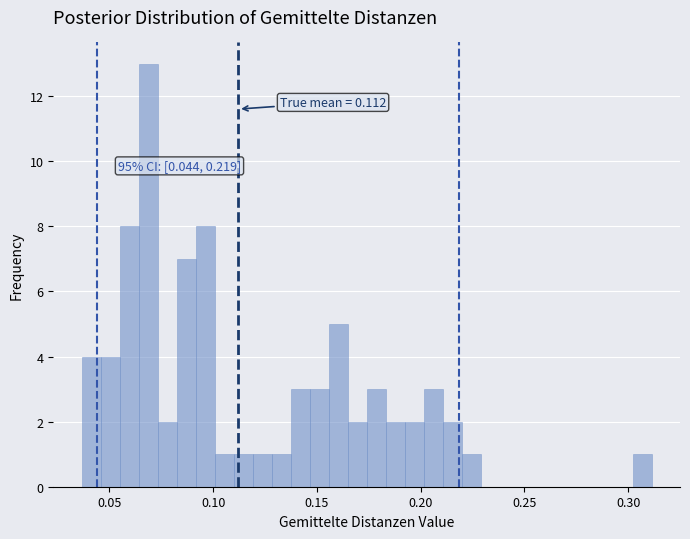

Read against the x-axis, roughly where is the centre of the tallest bar?

0.070